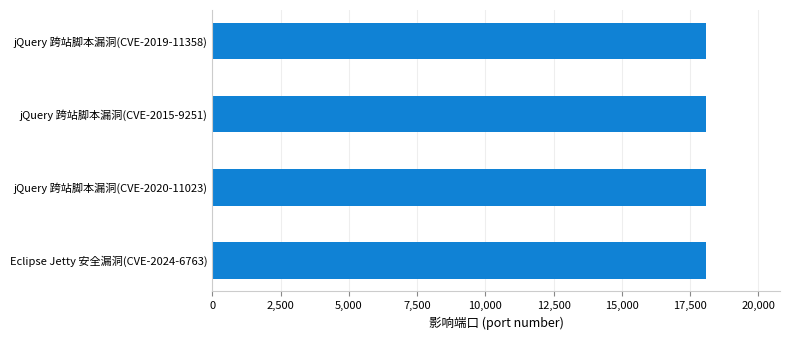

Approximately how many times larger is the value at jQuery 跨站脚本漏洞(CVE-2015-9251) compared to jQuery 跨站脚本漏洞(CVE-2020-11023)?

1.0